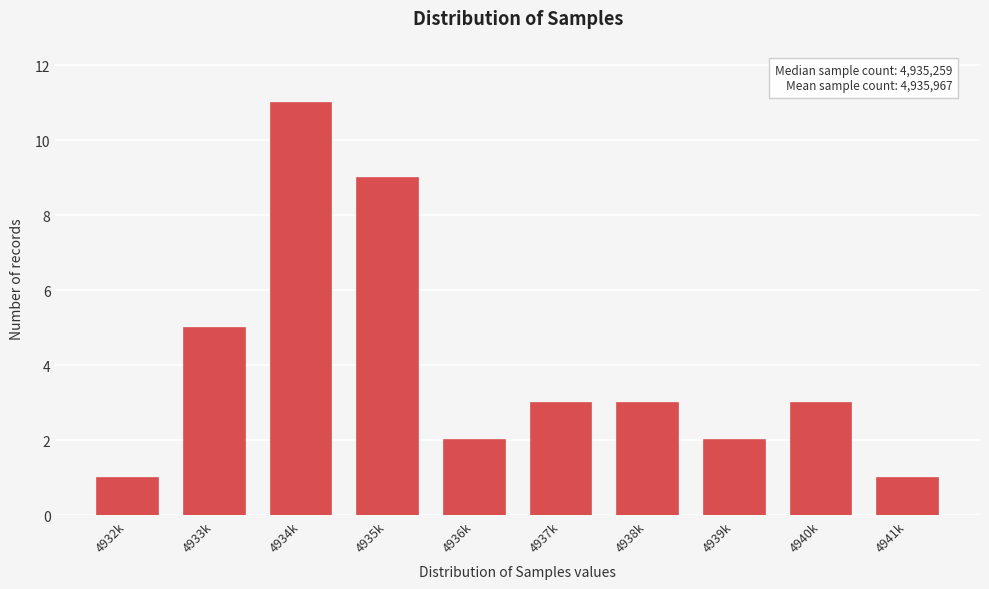

Reading right to left, list all the values displayed in this chart.

4941k=1	4940k=3	4939k=2	4938k=3	4937k=3	4936k=2	4935k=9	4934k=11	4933k=5	4932k=1